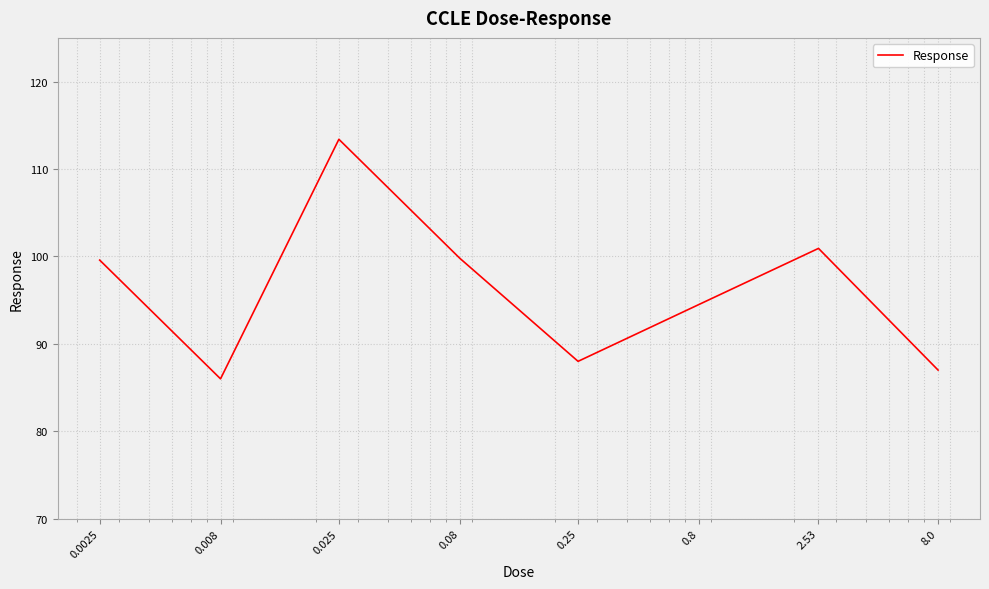

What is the greatest value displayed?

113.4